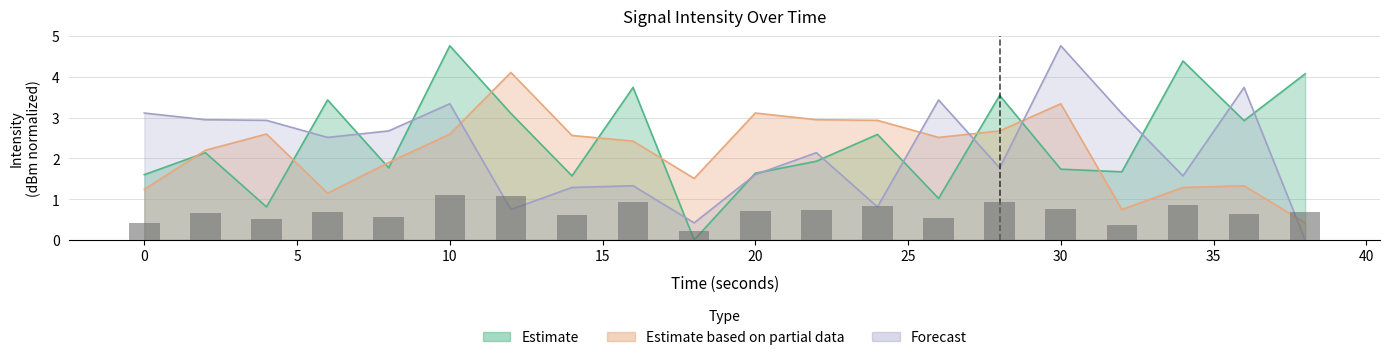

Which category has the lowest value across all series?

18